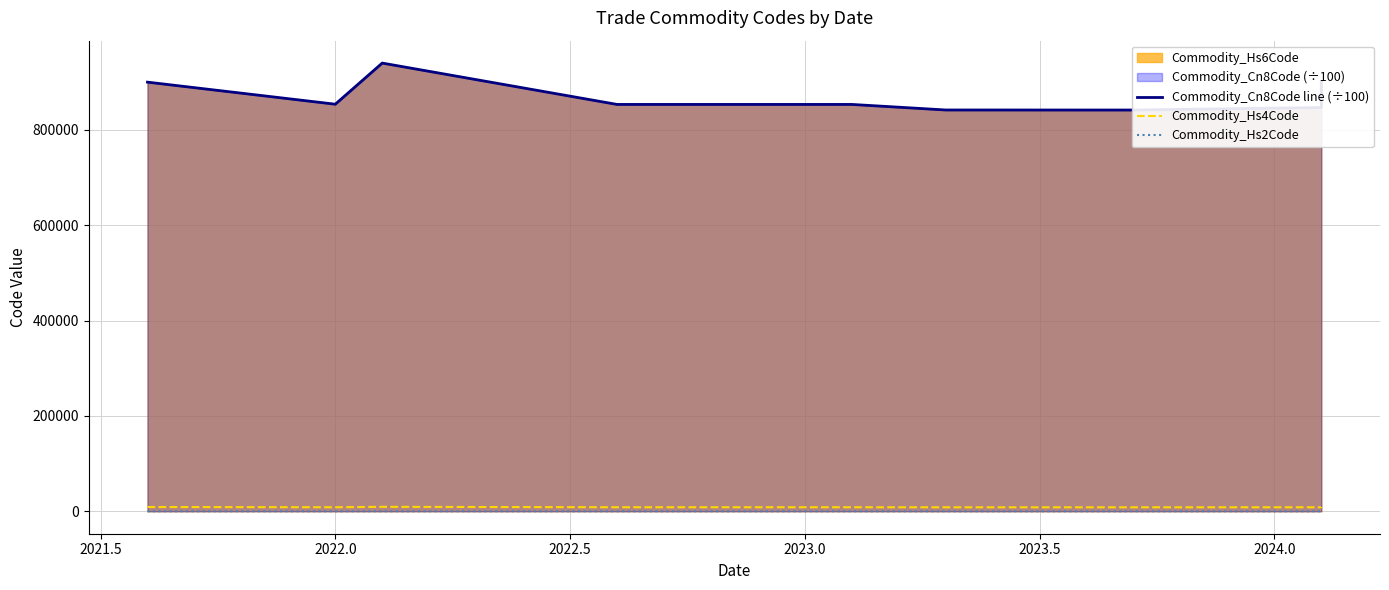

The value of Commodity_Hs4Code at 2024.0 is 8419.0. True or false?

True